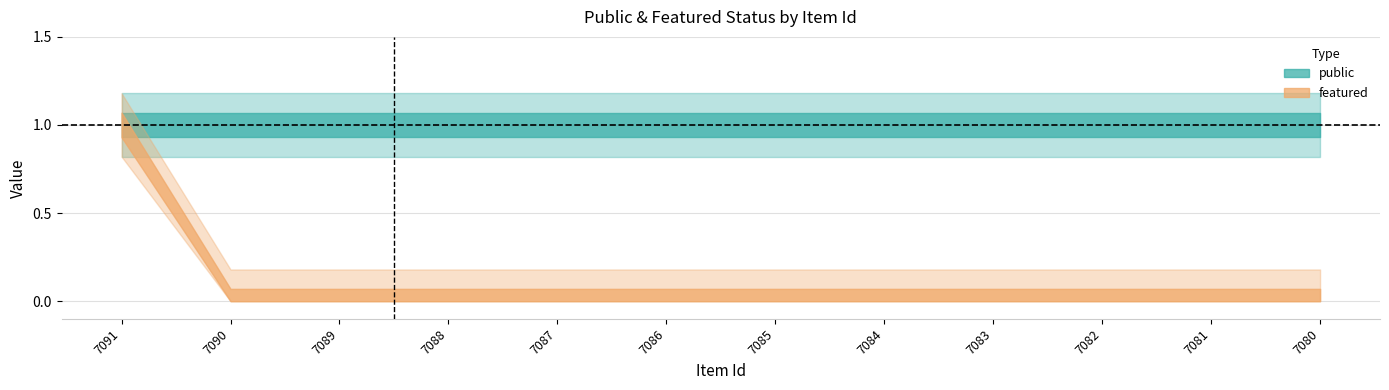

Reading right to left, extract all data points from this chart.

public: 7080=1	7081=1	7082=1	7083=1	7084=1	7085=1	7086=1	7087=1	7088=1	7089=1	7090=1	7091=1
featured: 7080=0	7081=0	7082=0	7083=0	7084=0	7085=0	7086=0	7087=0	7088=0	7089=0	7090=0	7091=1